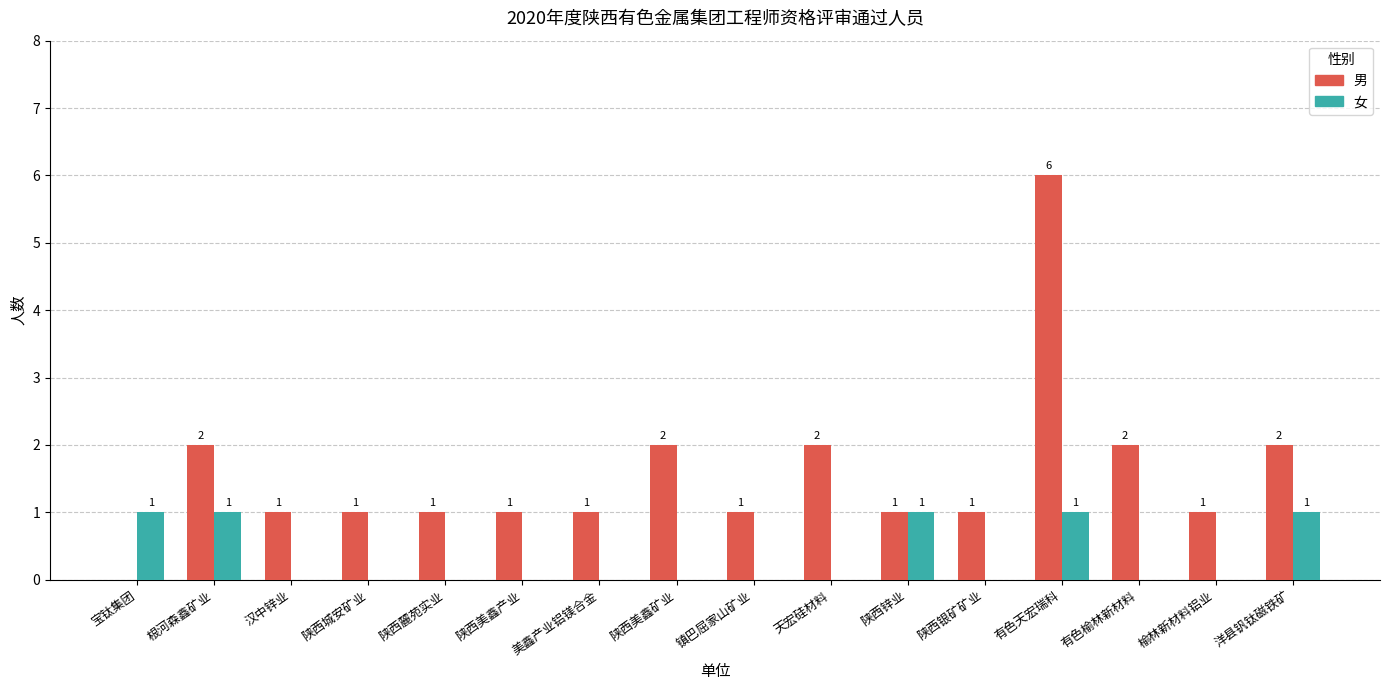

What are all the series names shown in the legend?

男, 女